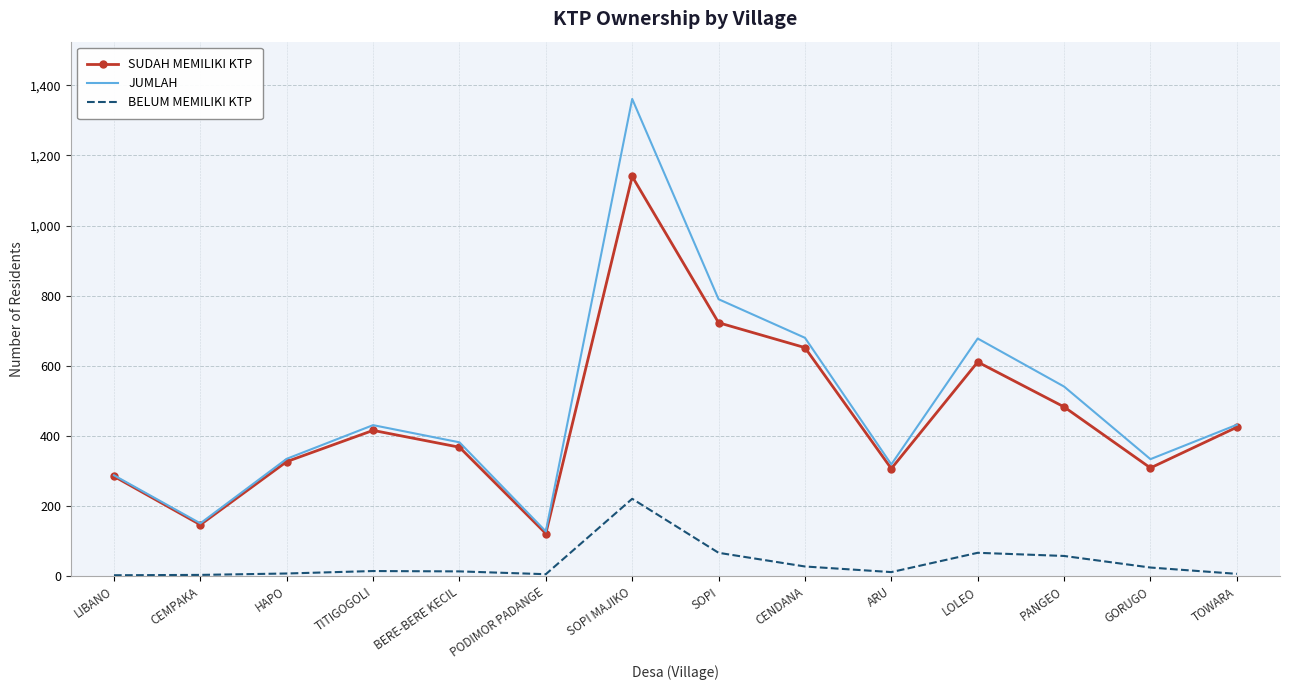

True or false: JUMLAH and BELUM MEMILIKI KTP intersect in this chart.

False